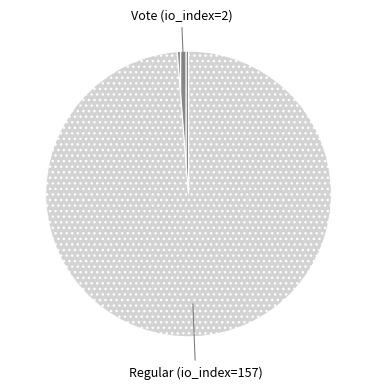

Does Regular (io_index=157) account for over 50% of the chart?

Yes